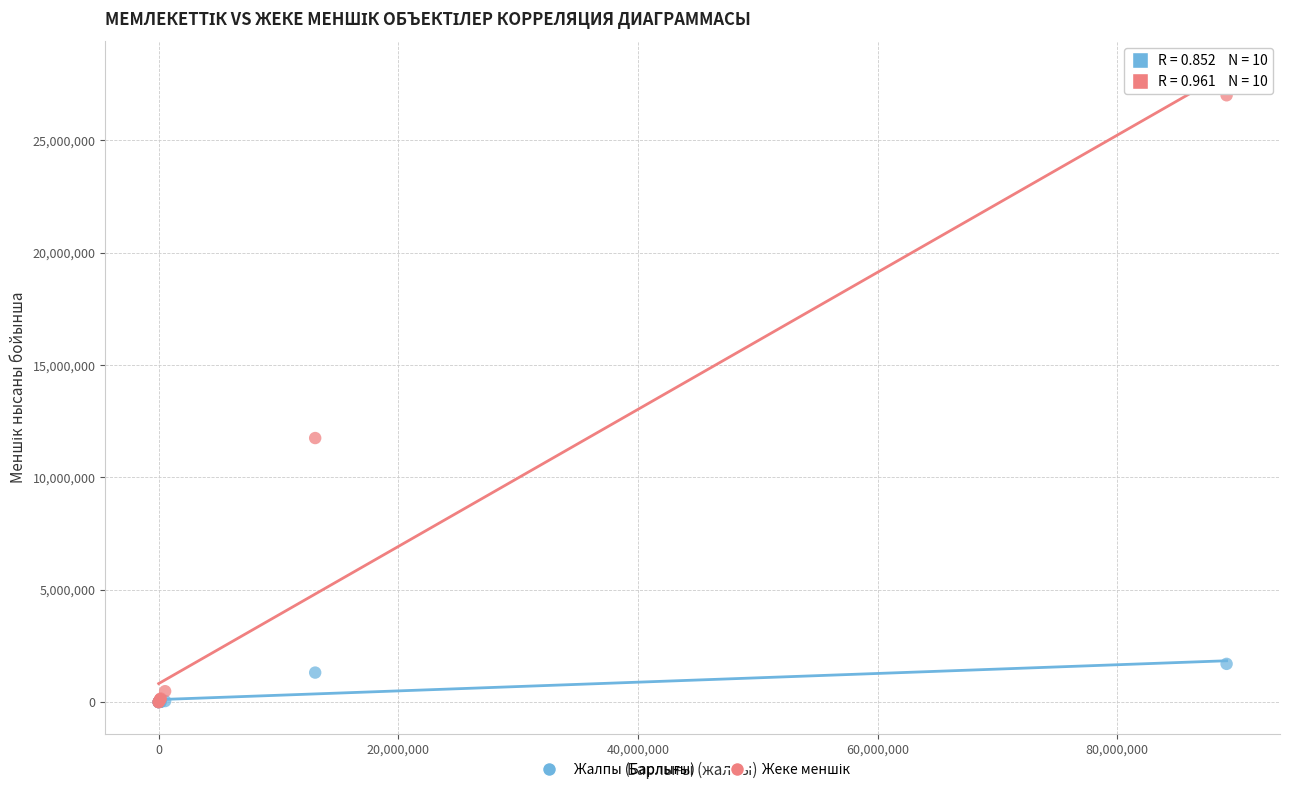

Across all series, what Y value is closest to 13500498?

11748847